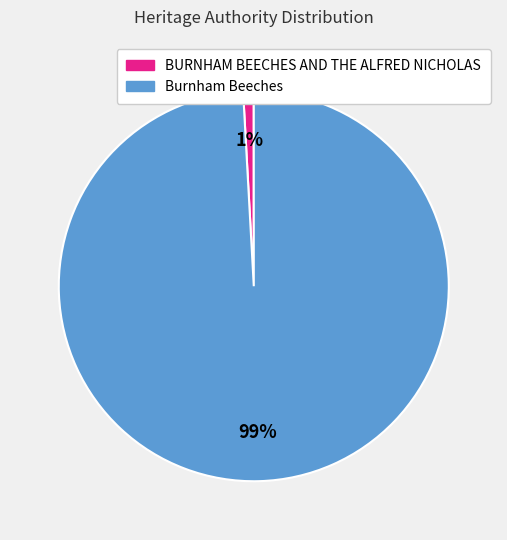

The Burnham Beeches slice represents 99% of the pie. True or false?

True